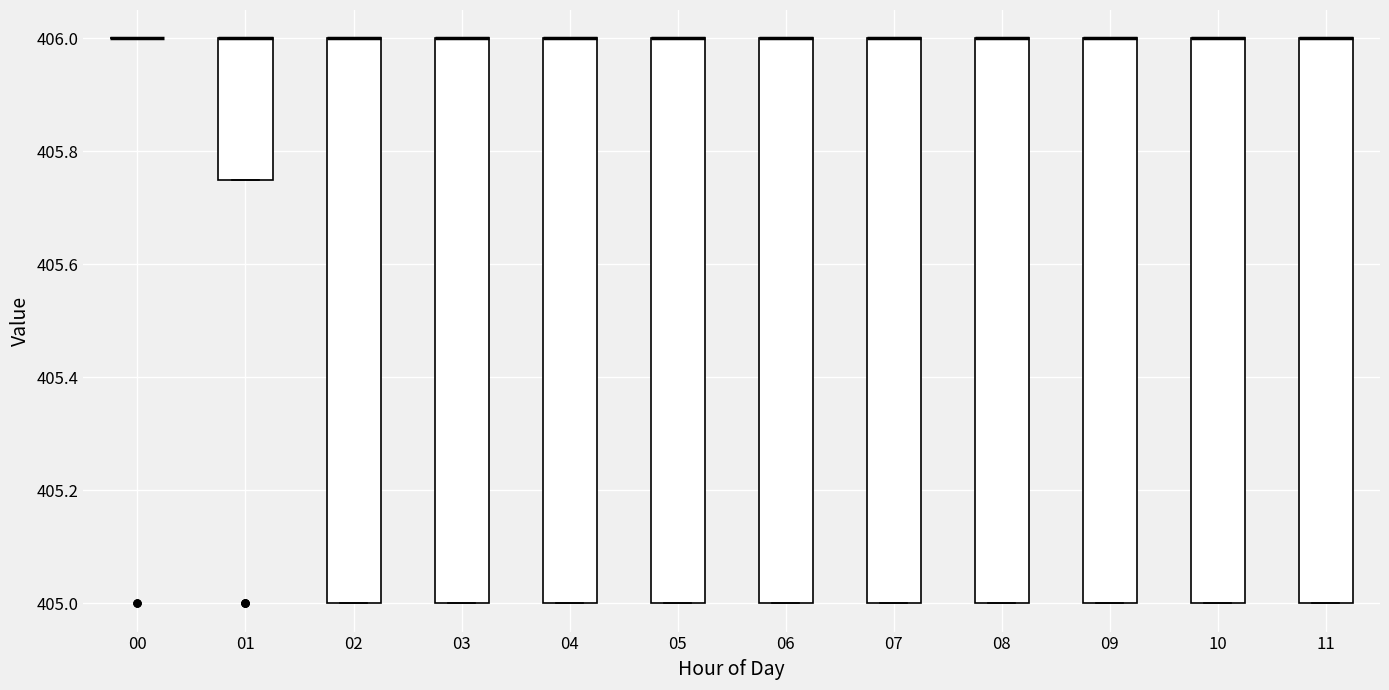

Where is the upper edge of the box at x = 09 on the y-axis? The values are not printed on the chart, so give them approximately, as read against the axis.

406.00